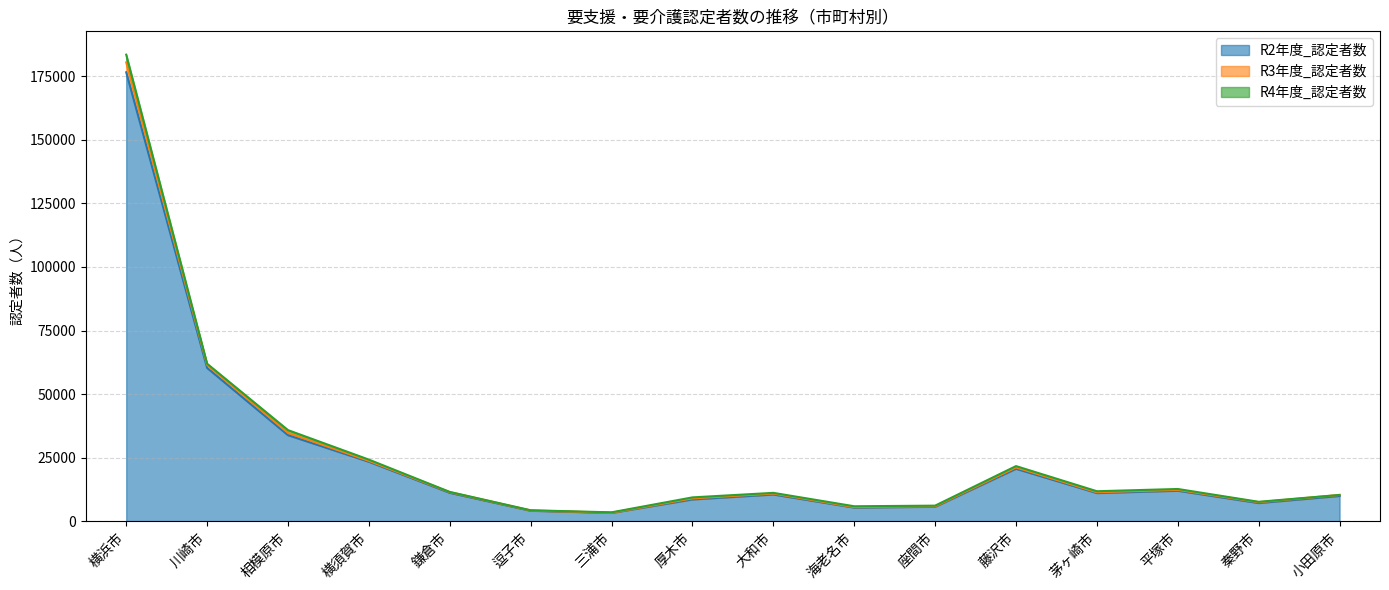

Is the value of R2年度_認定者数 at 横浜市 greater than the value of R4年度_認定者数 at 川崎市?

Yes